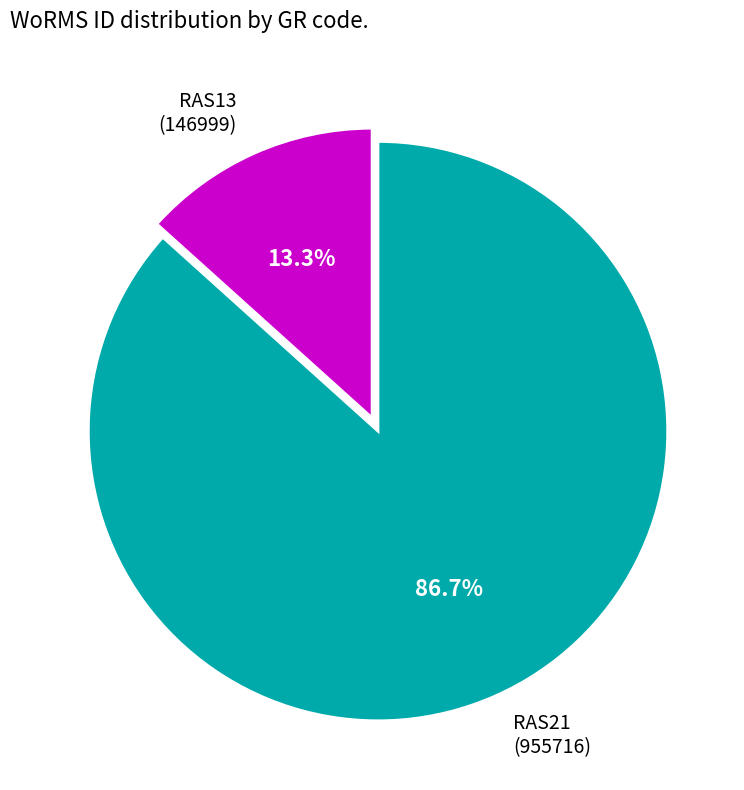

Rank the categories by value from lowest to highest.

RAS13 (146999), RAS21 (955716)